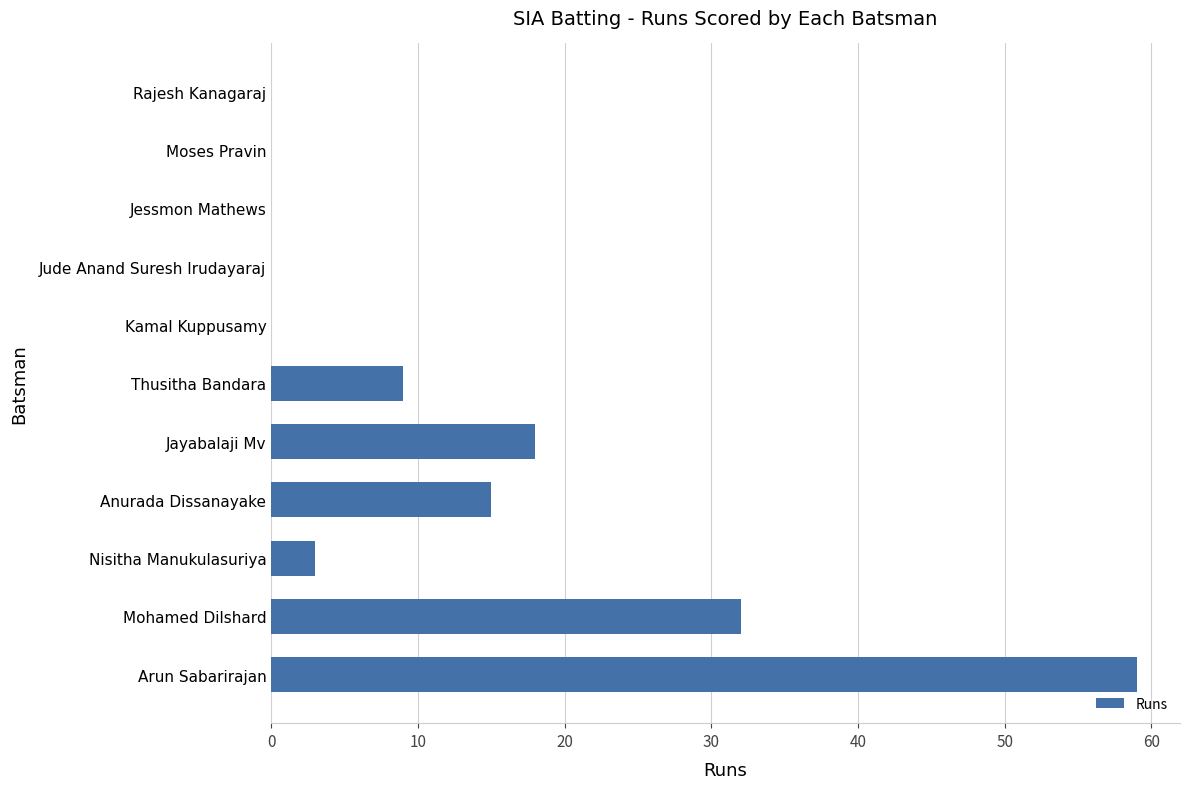

How many categories are shown in the chart?

11